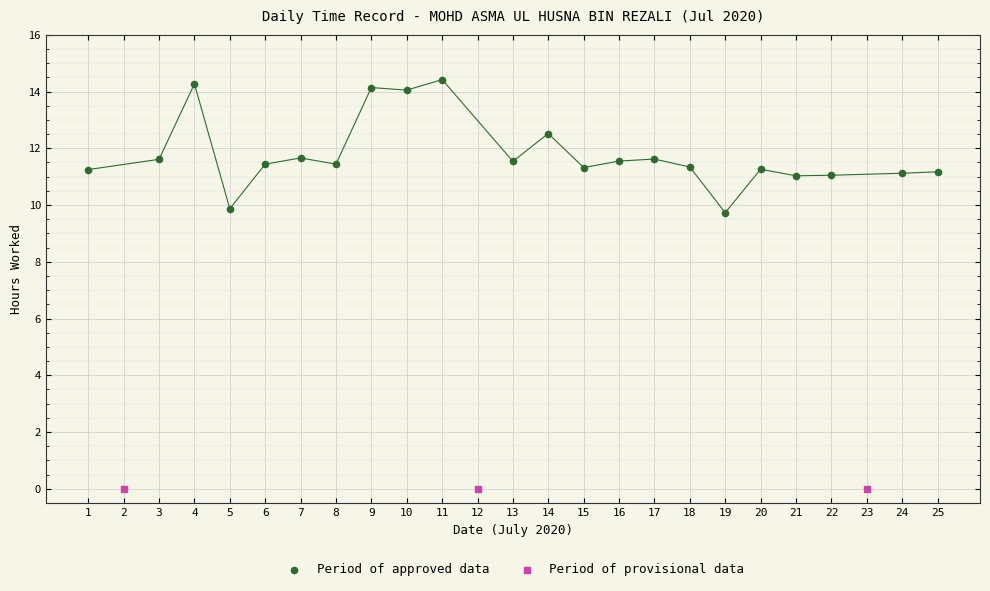

Which series reaches the minimum Y coordinate?

Period of provisional data